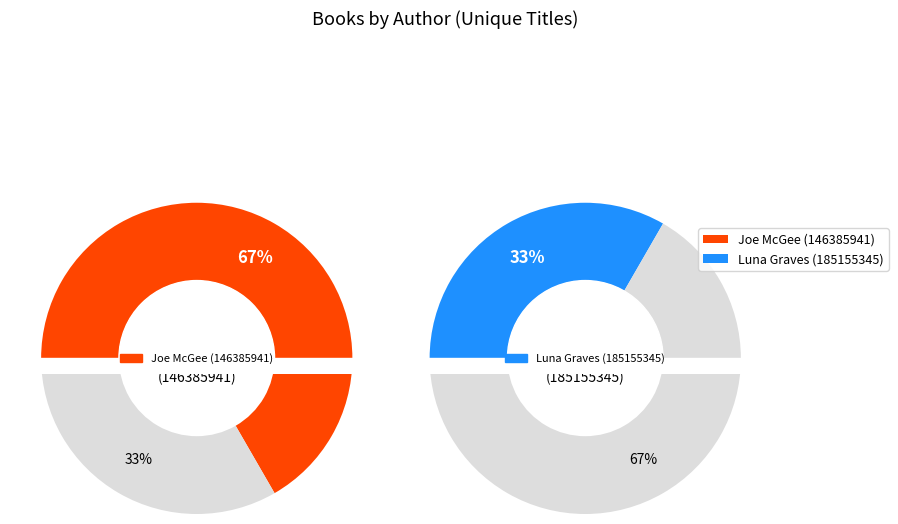

Combined, do Joe McGee (146385941) and Luna Graves (185155345) account for over 50%?

Yes